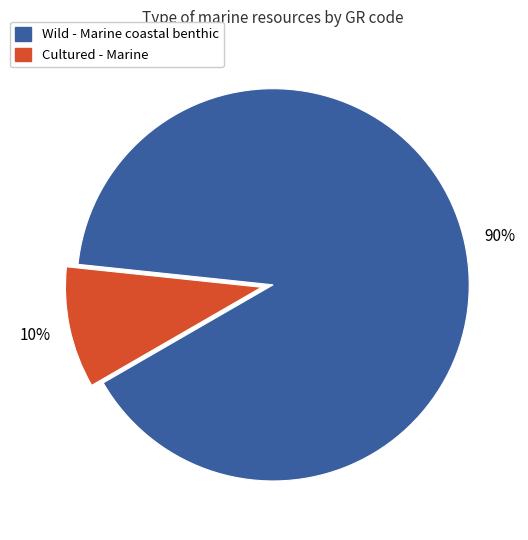

Approximately how many times larger is the value at Wild - Marine coastal benthic compared to Cultured - Marine?

9.0